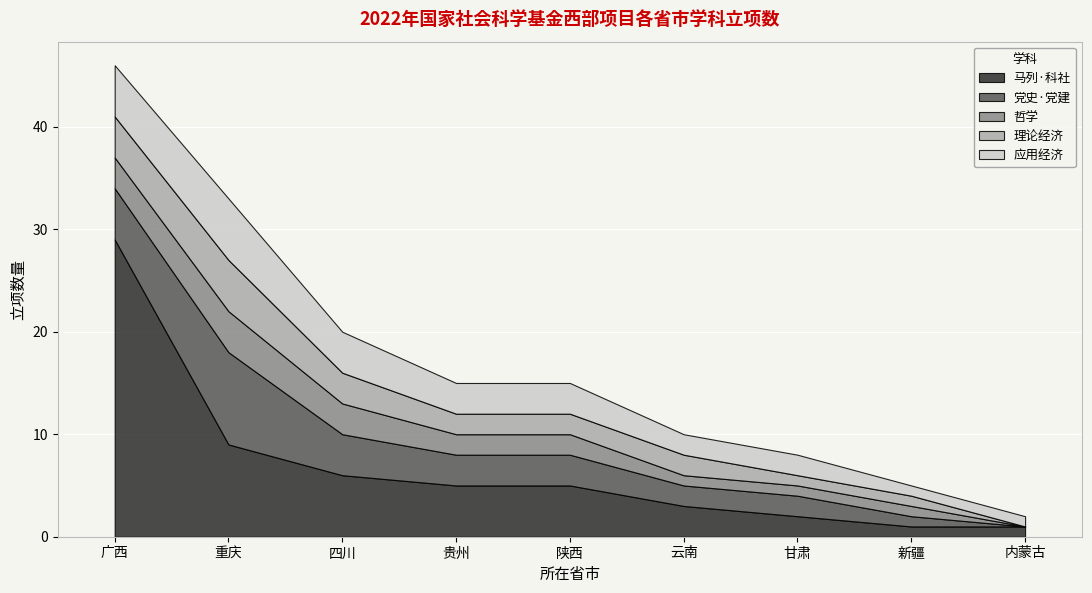

What value does the 党史·党建 series have at 甘肃?

2